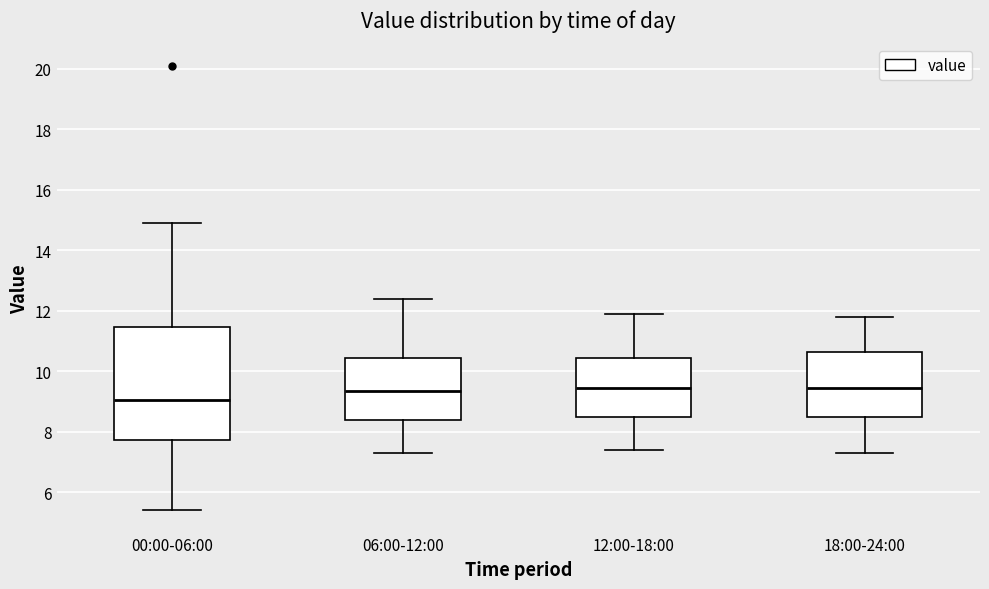

Where does the lower whisker of the box for 00:00-06:00 end on the y-axis? The values are not printed on the chart, so give them approximately, as read against the axis.

5.4